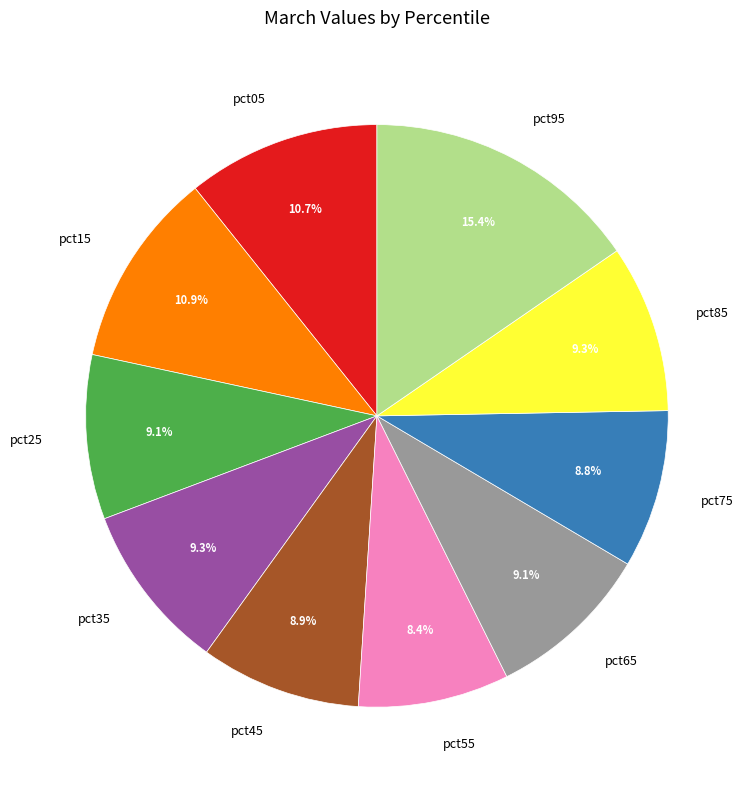

To the nearest percent, what percentage of the pie is pct65?

9%